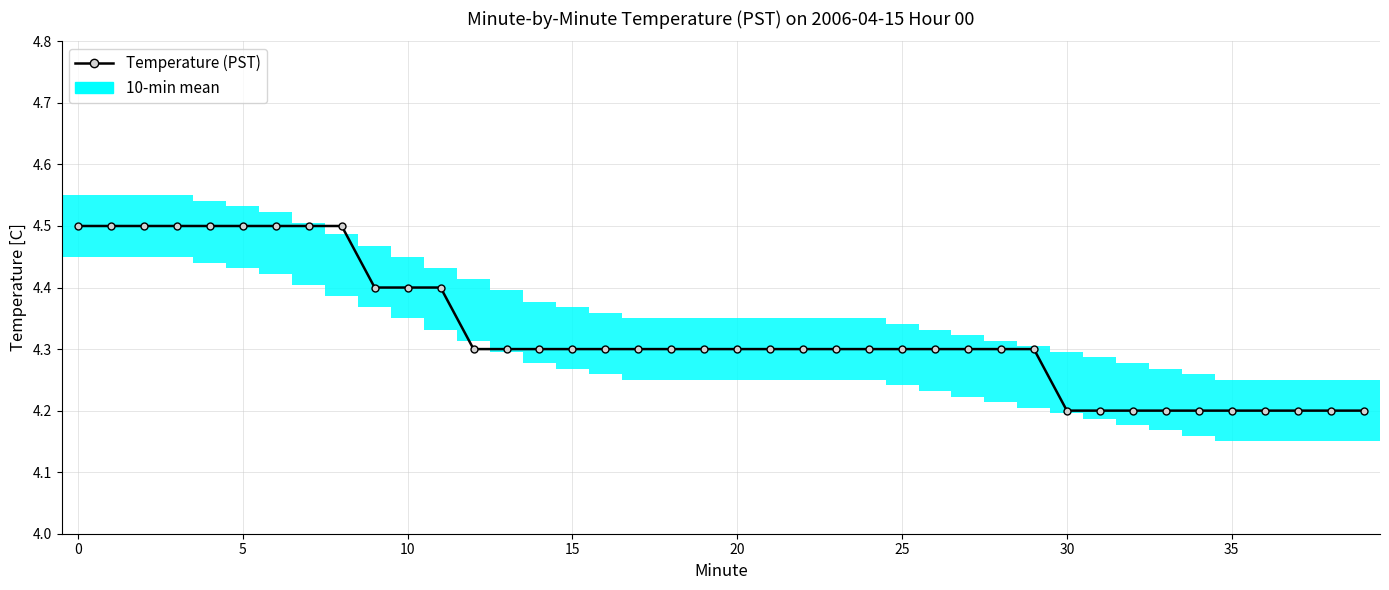

True or false: the data shows 6.8 at 16.

False